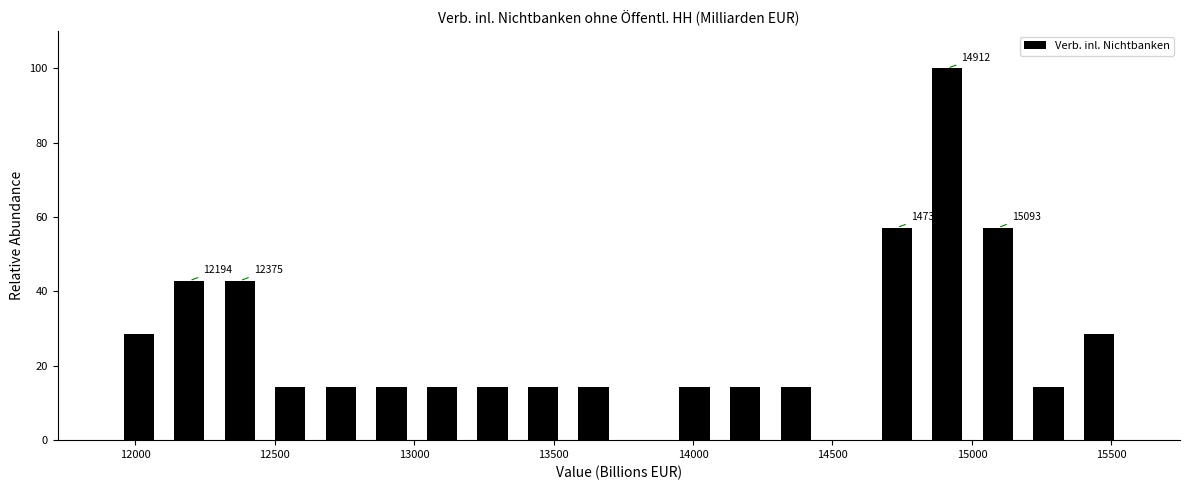

Around what value on the x-axis is the tallest bar? Give the approximate position of its centre, as read against the axis.

14900